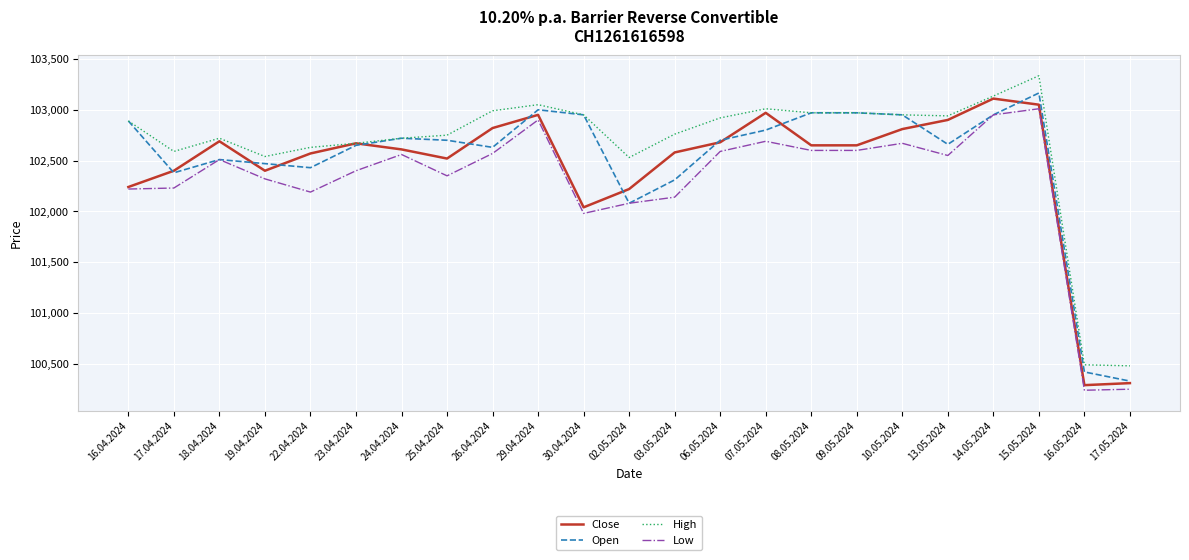

Which category has the highest value in the Open series?

15.05.2024